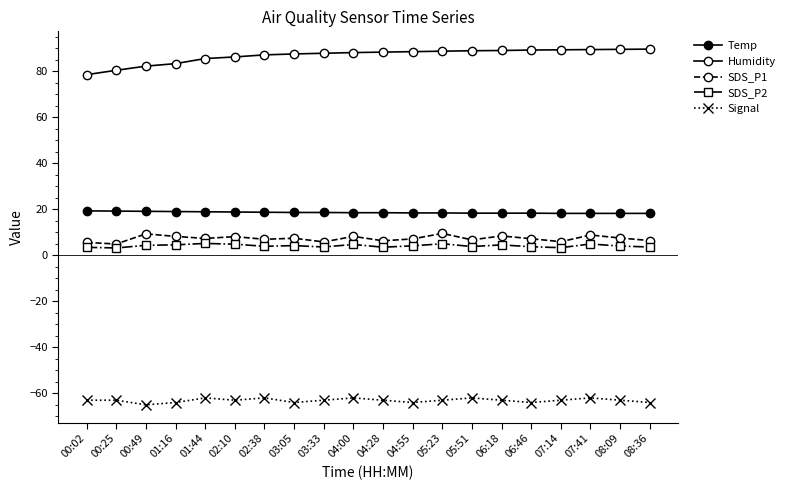

Where does the Signal series first go above -63?

01:44